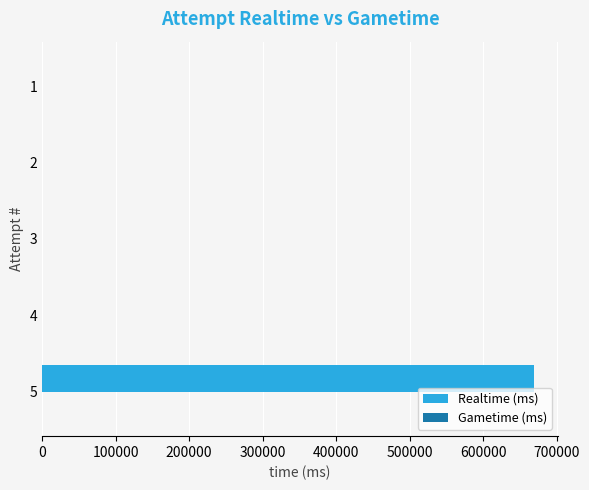

What is the greatest value displayed?

668616